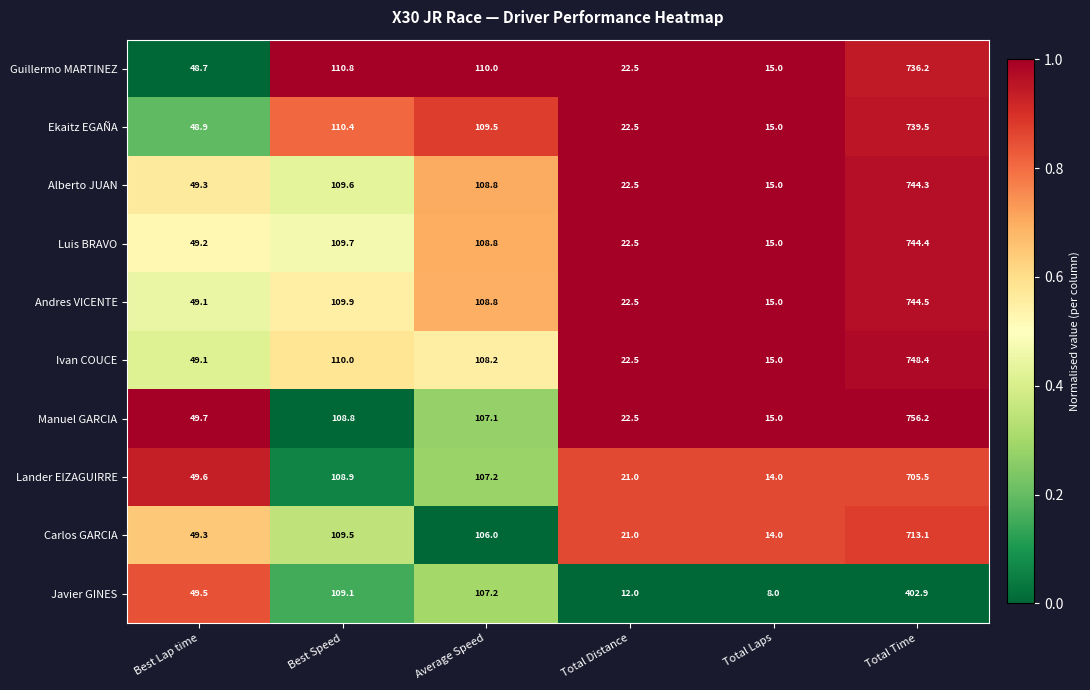

What is the difference between the highest and lowest values at Total Distance?

10.5